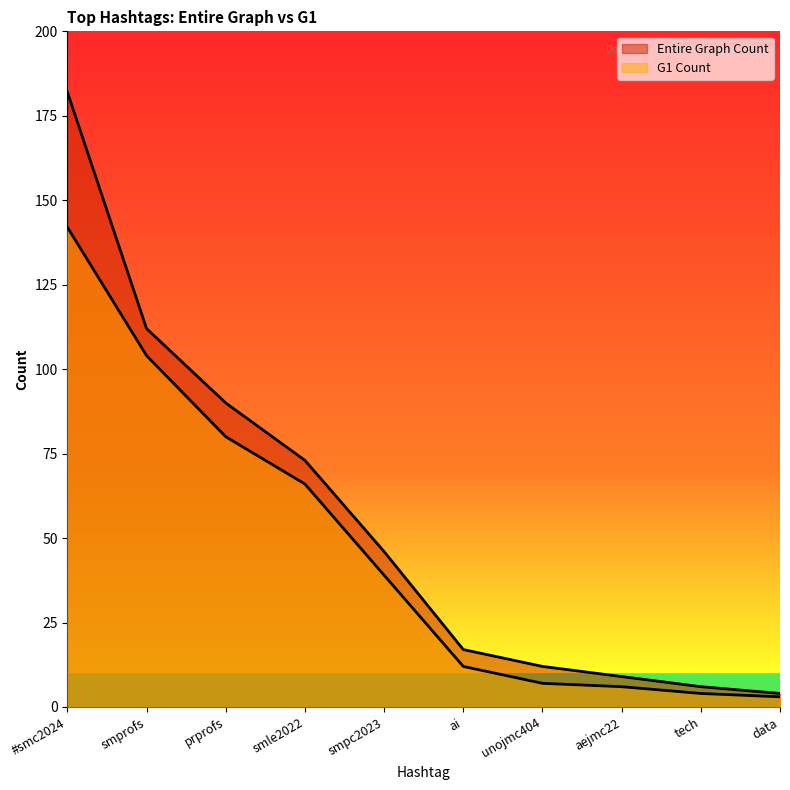

What is the value of the Entire Graph Count point at the 1st from the left?

182